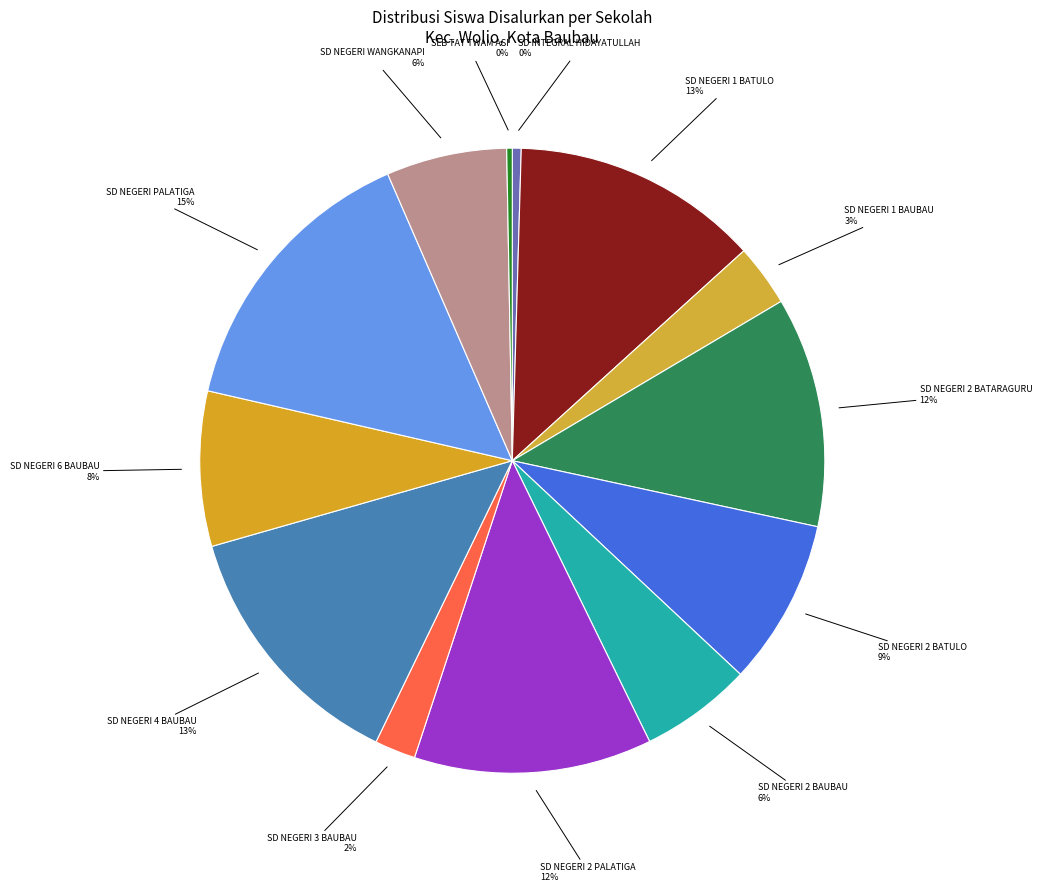

Is the sum of SD NEGERI 2 BAUBAU and SD NEGERI 6 BAUBAU greater than half?

No